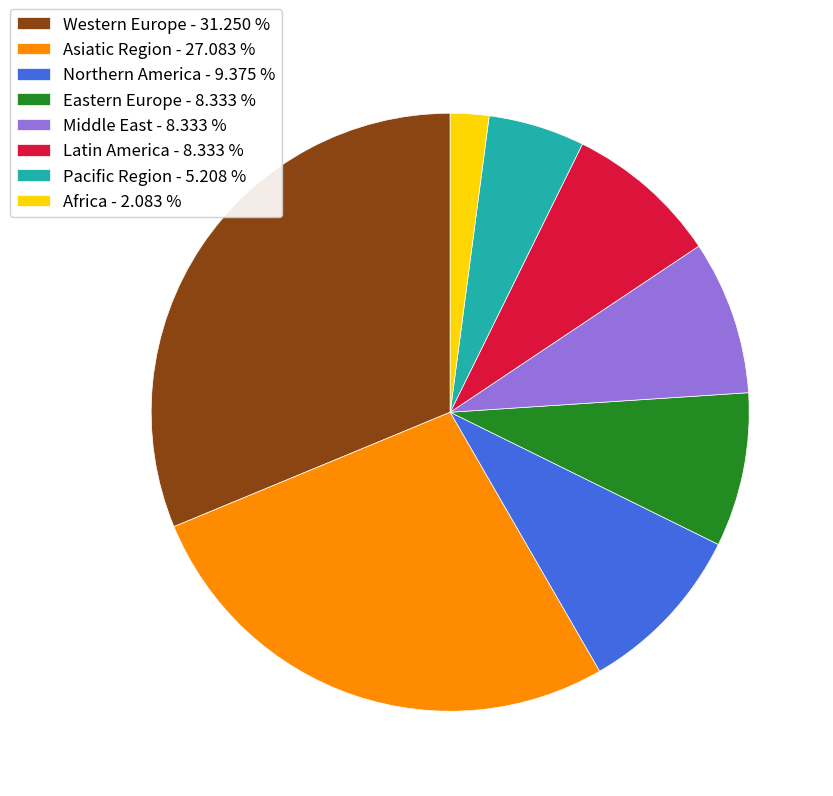

Does any single category account for the majority?

No